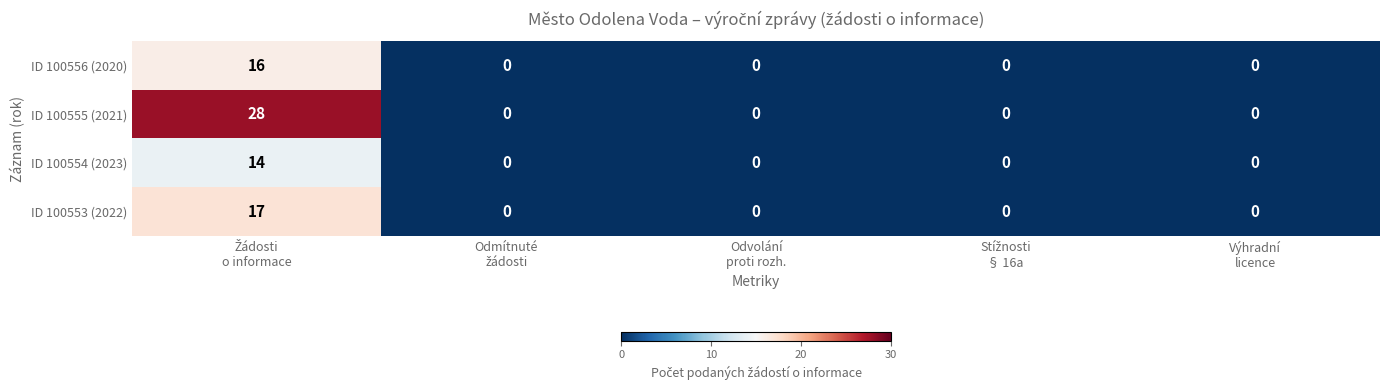

Reading left to right, transcribe all the data shown in this chart.

ID 100556 (2020): 16	0	0	0	0
ID 100555 (2021): 28	0	0	0	0
ID 100554 (2023): 14	0	0	0	0
ID 100553 (2022): 17	0	0	0	0